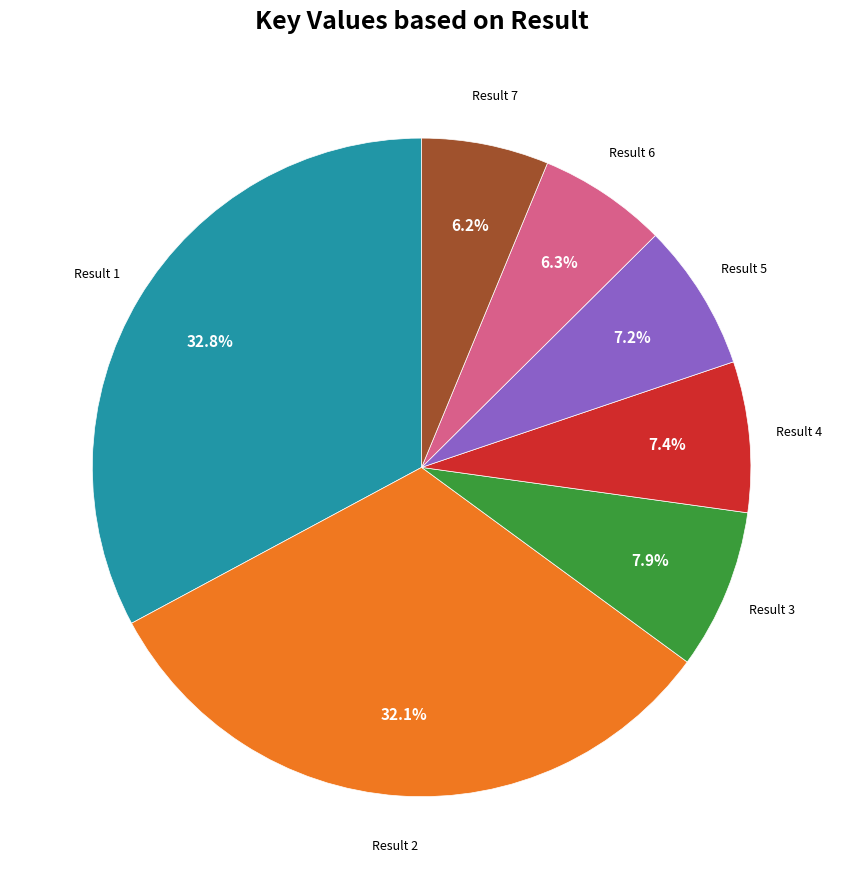

Is there any slice that represents more than half of the pie?

No